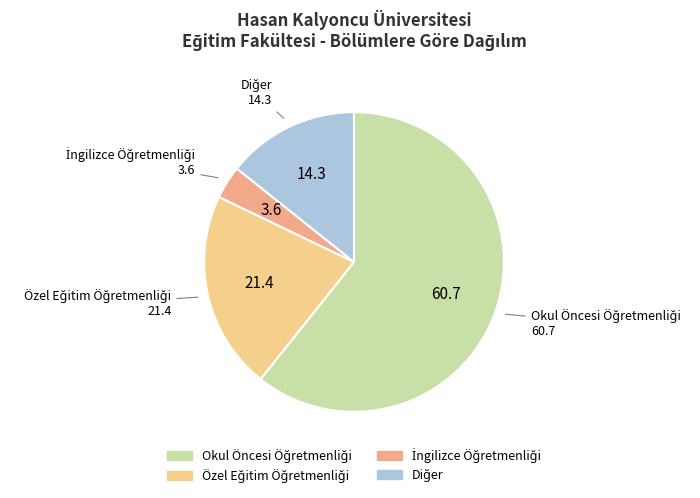

Does any single category account for the majority?

Yes